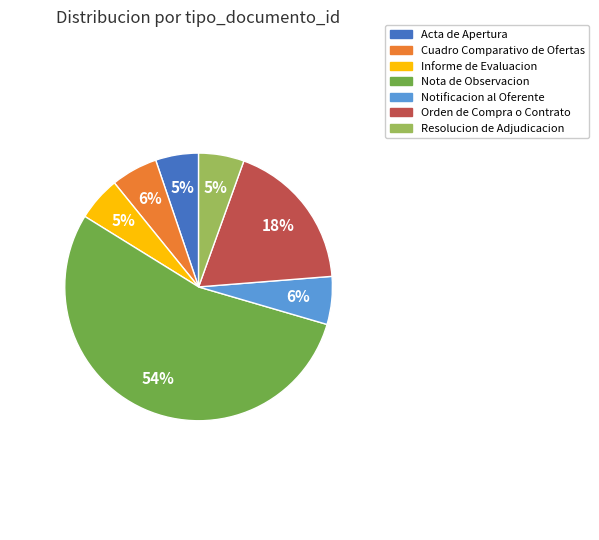

What is the majority slice?

Nota de Observacion